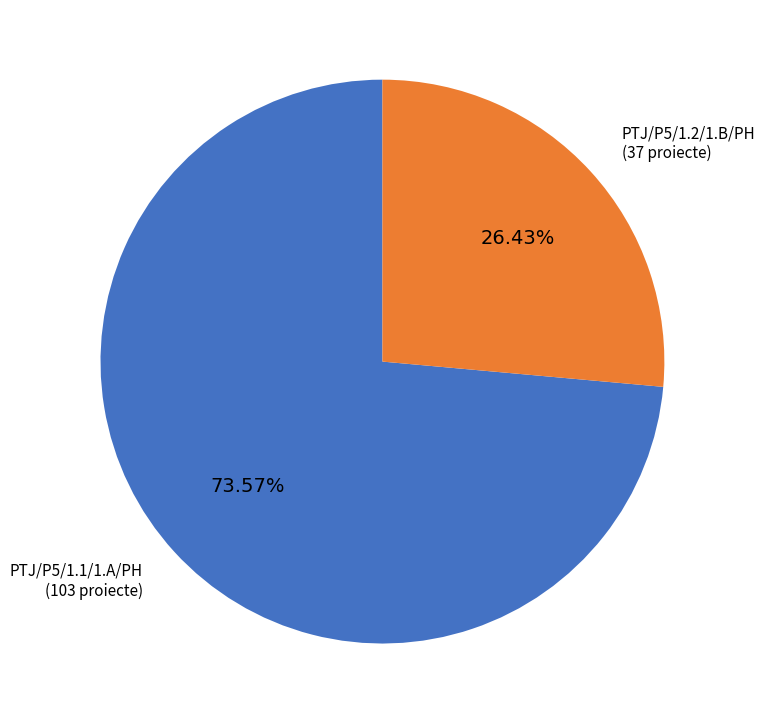

Is it true that PTJ/P5/1.2/1.B/PH is 26% of the pie?

True